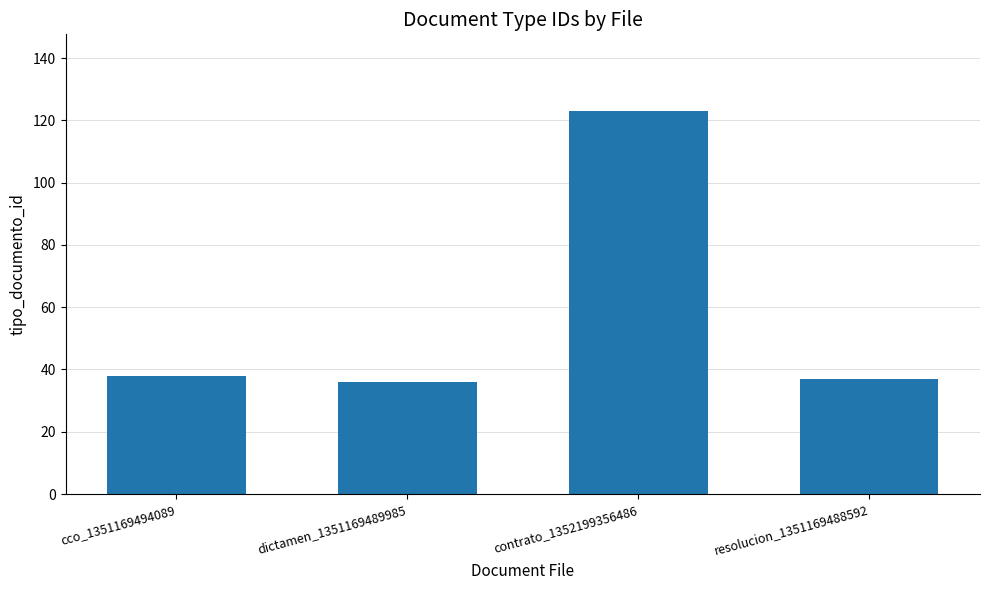

What is the sum of all values?

234